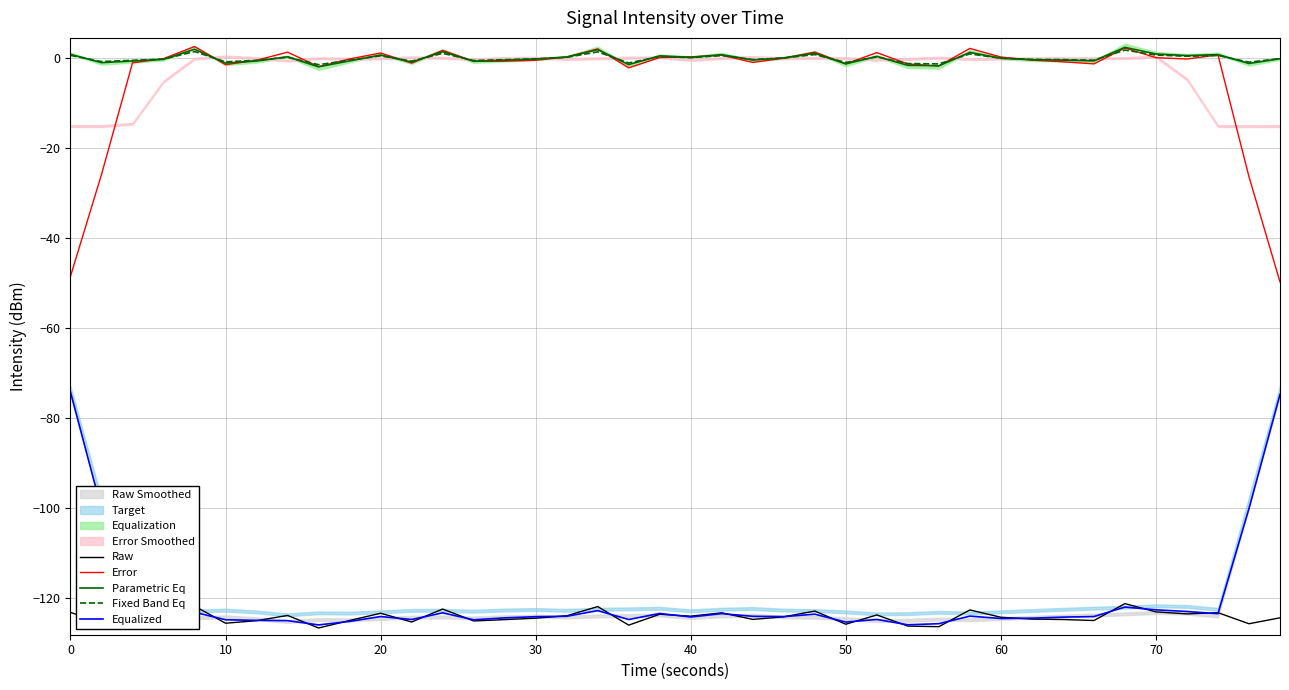

The Error series shows 0.3 at 60. True or false?

True